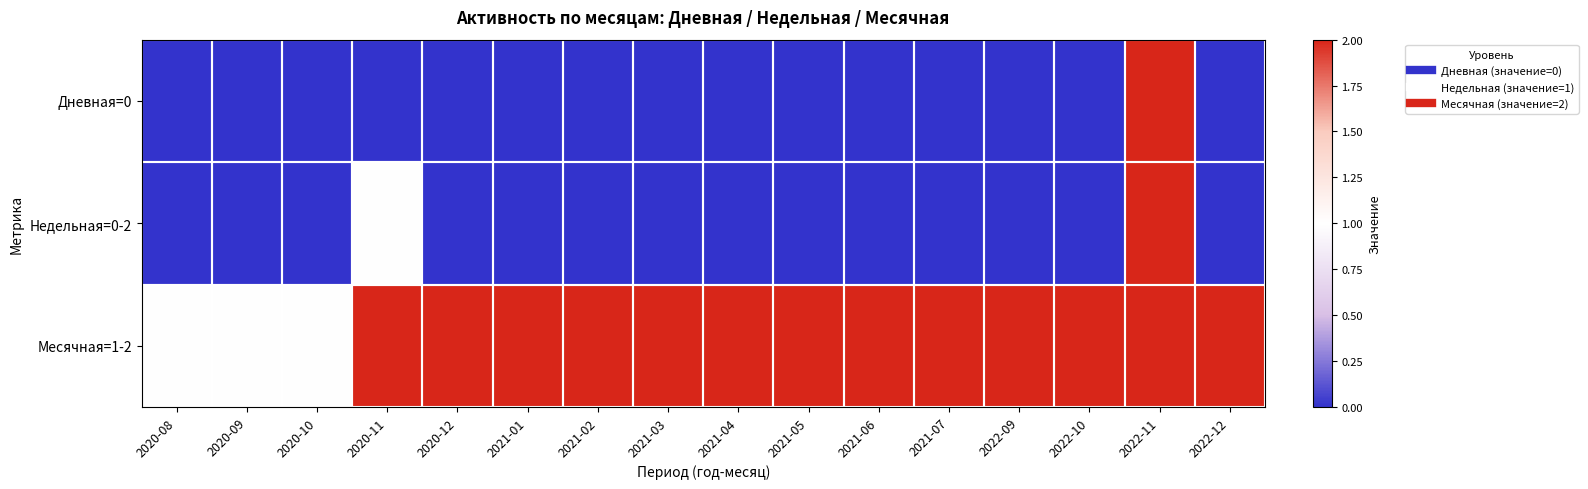

How many series are shown in this chart?

3